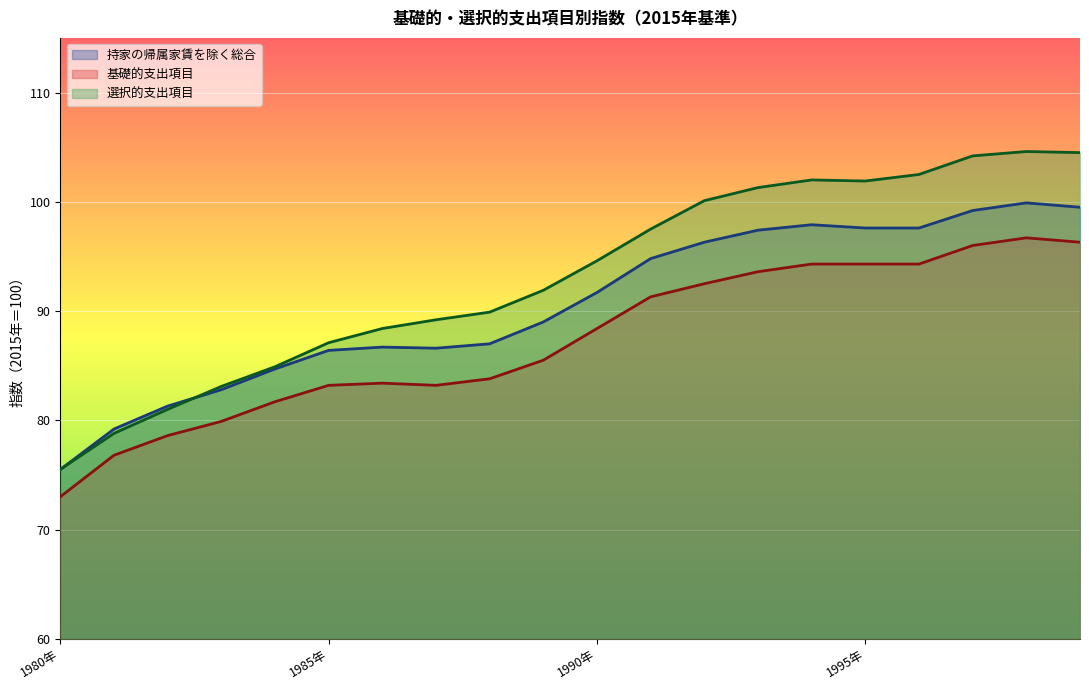

How many series are shown in this chart?

3